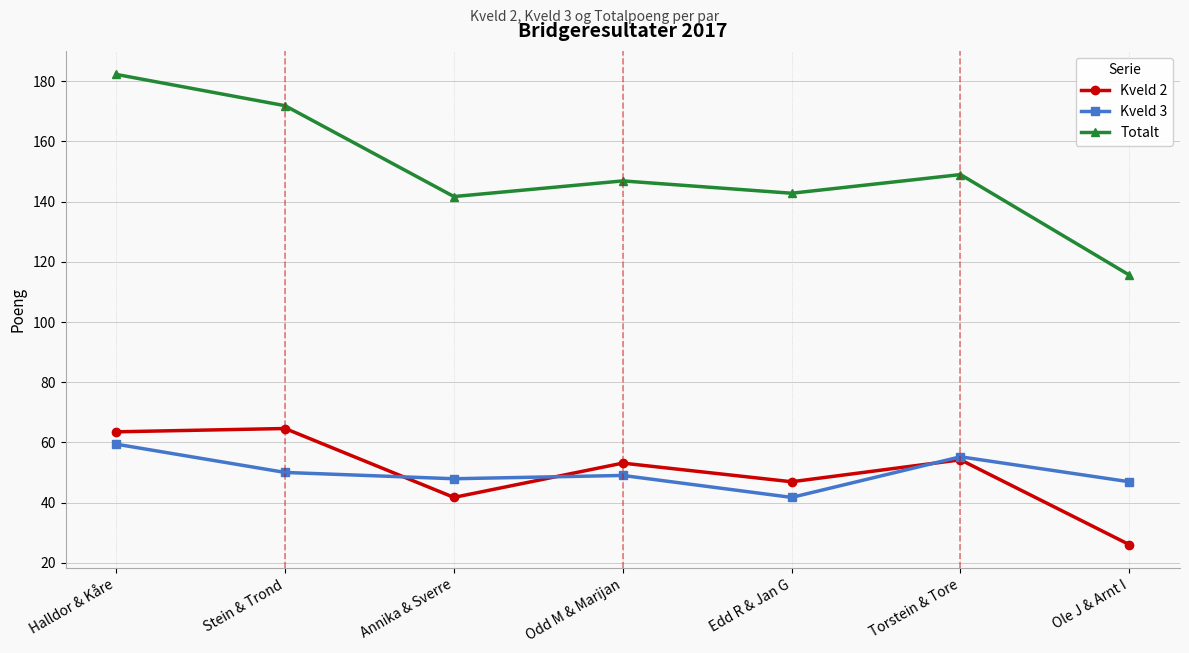

At how many categories does at least one series exceed 164?

2